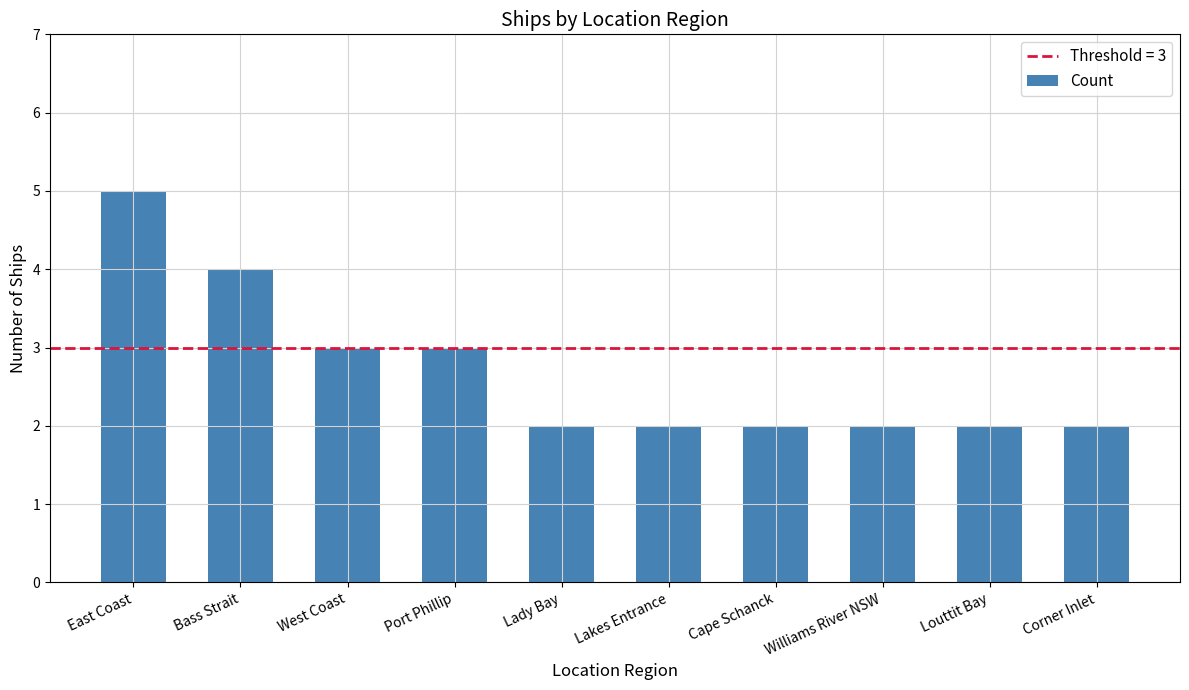

What is the label of the 10th bar from the left?

Corner Inlet